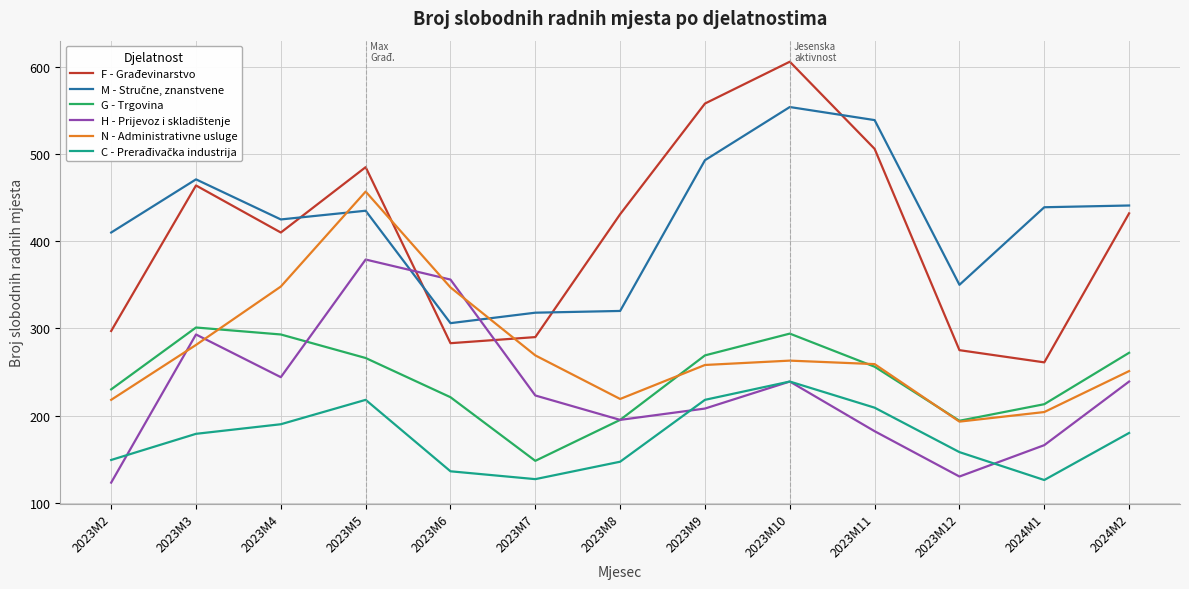

True or false: F - Građevinarstvo and G - Trgovina cross at least once.

False